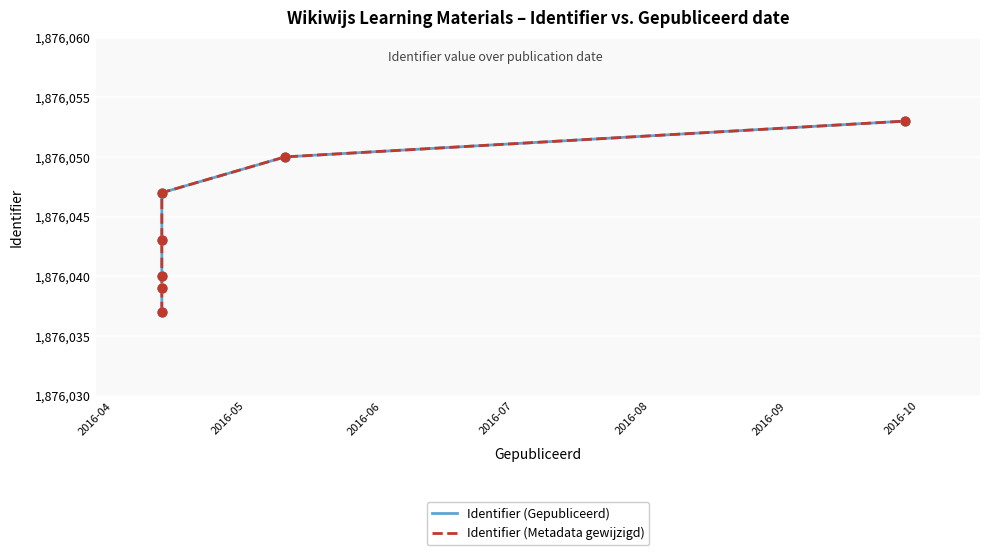

Is the value of Identifier (Gepubliceerd) at 2016-07 greater than the value of Identifier (Metadata gewijzigd) at 2016-04?

Yes